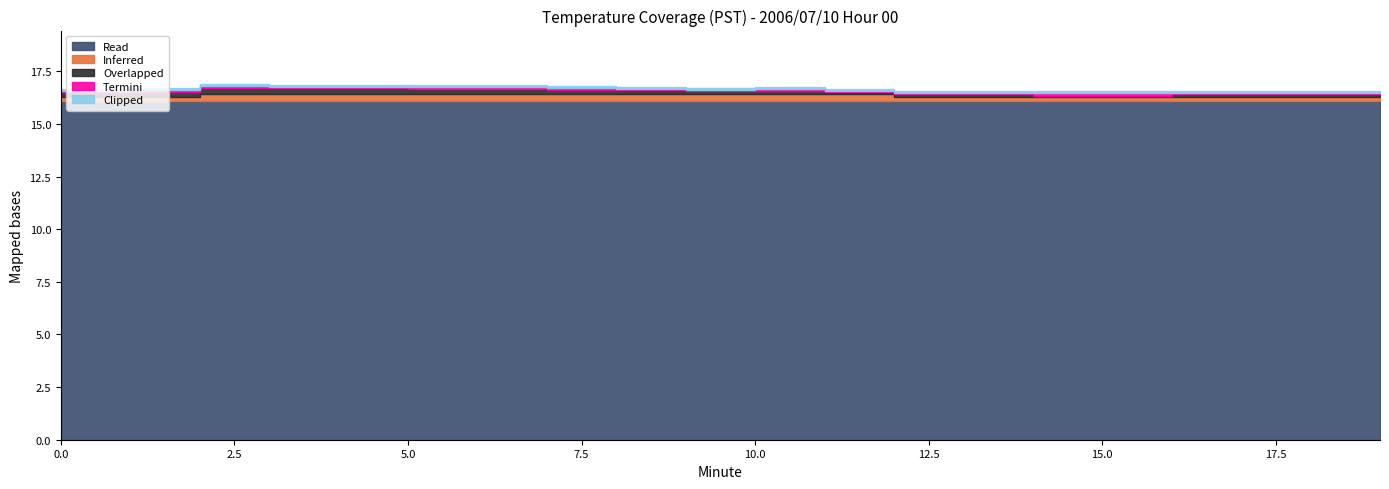

True or false: Overlapped has more than 1 points higher than both neighbors.

False